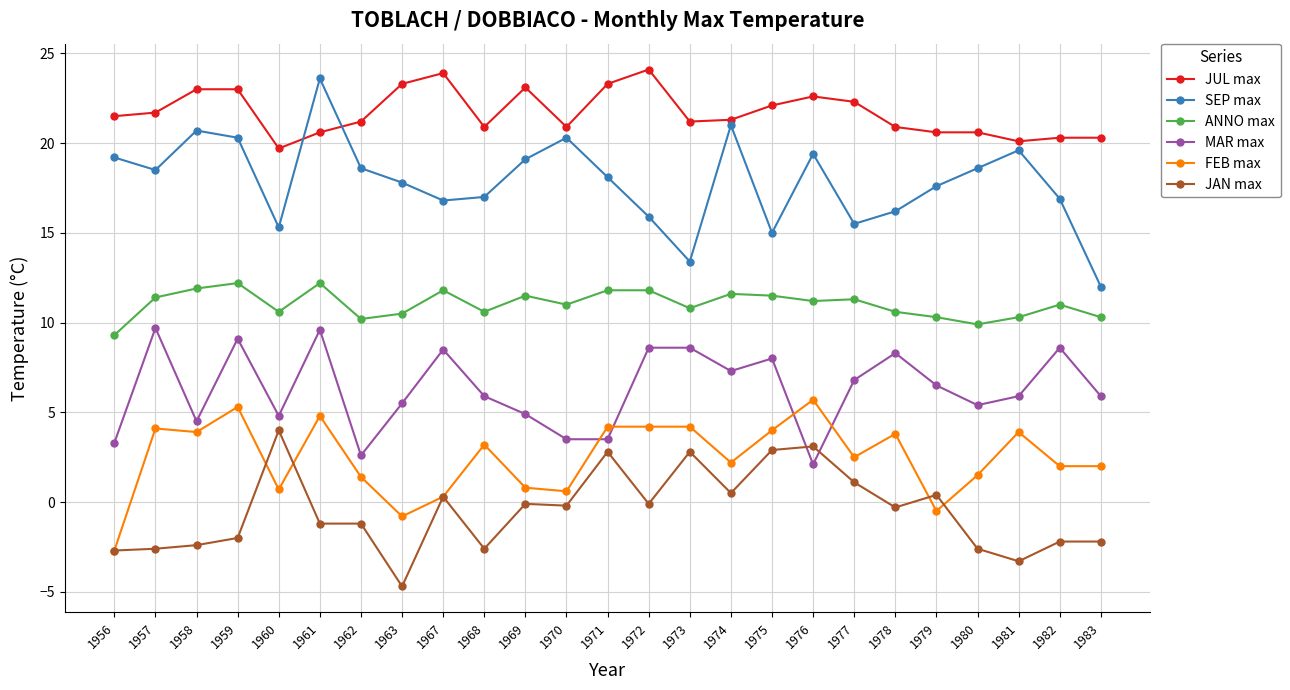

Where does the ANNO max series first go above 11?

1957